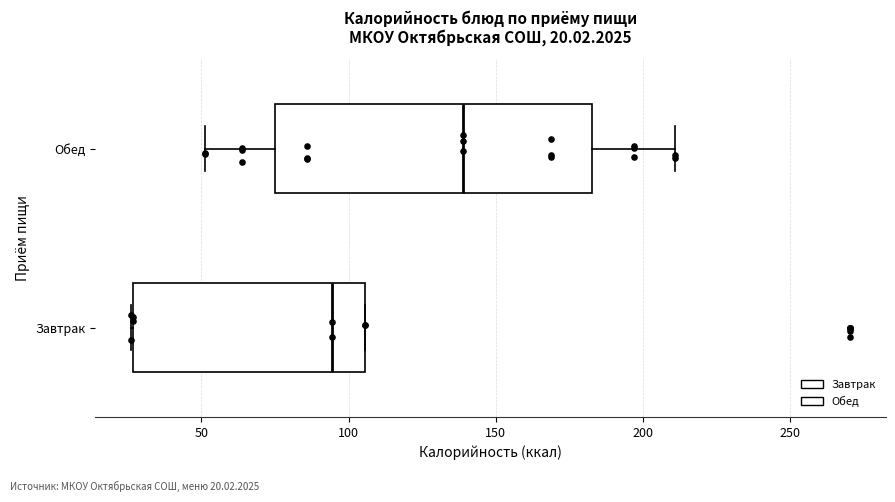

Which box has the furthest to the left median line?

Завтрак